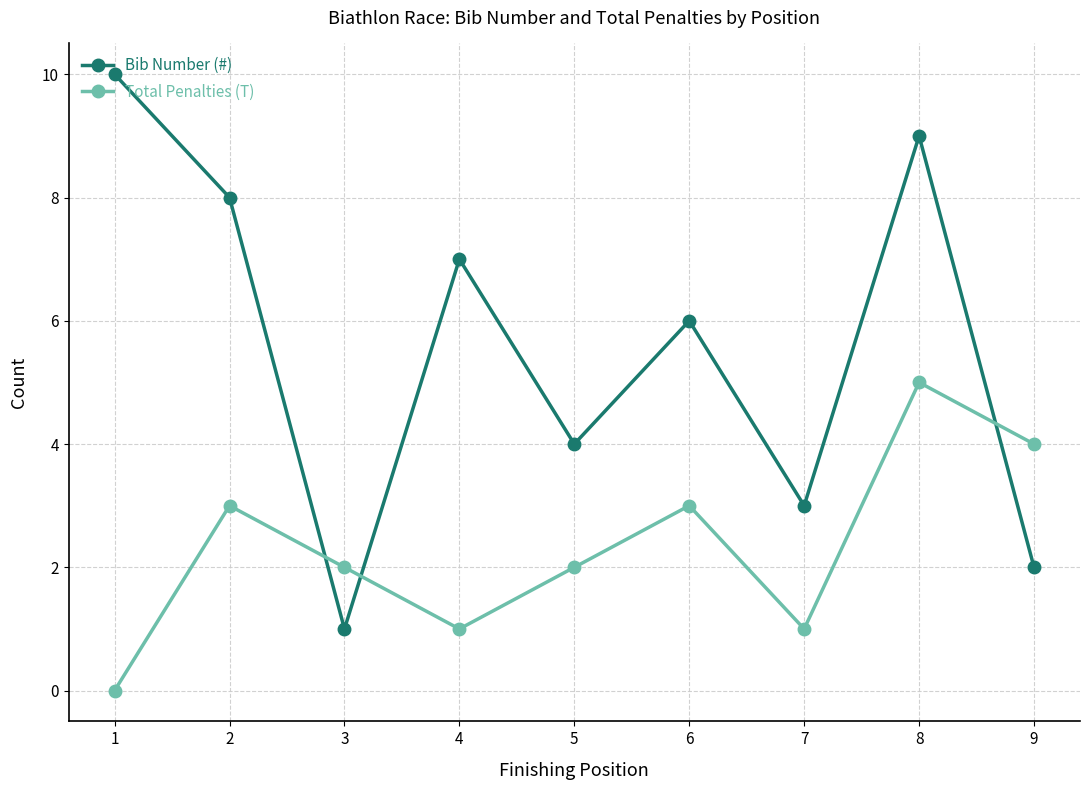

What is the highest value of the Total Penalties (T) series?

5